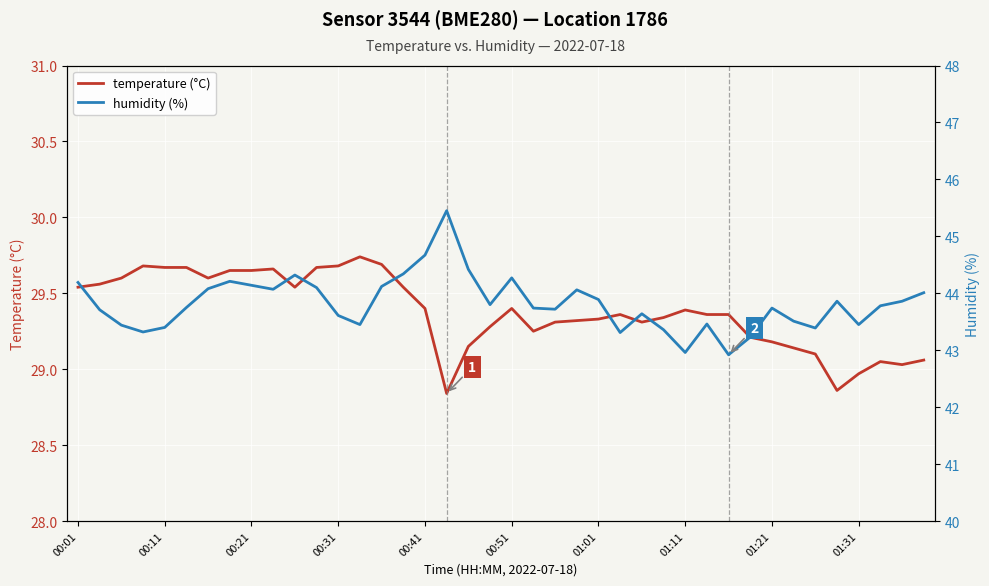

In humidity (%), how many points are higher than both neighbors (excluding endpoints)?

9